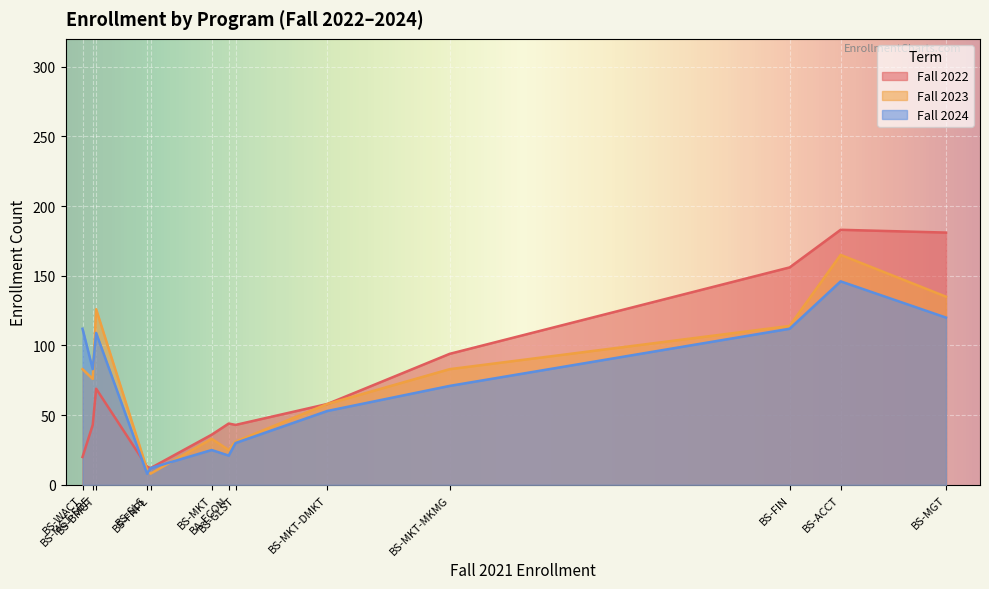

Which has a higher value, BS-WACT or BS-FIN?

BS-FIN